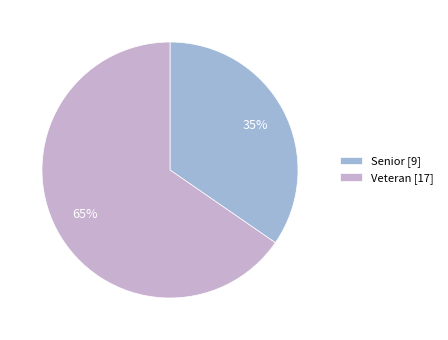

To the nearest percent, what is the combined percentage of Senior and Veteran?

100%